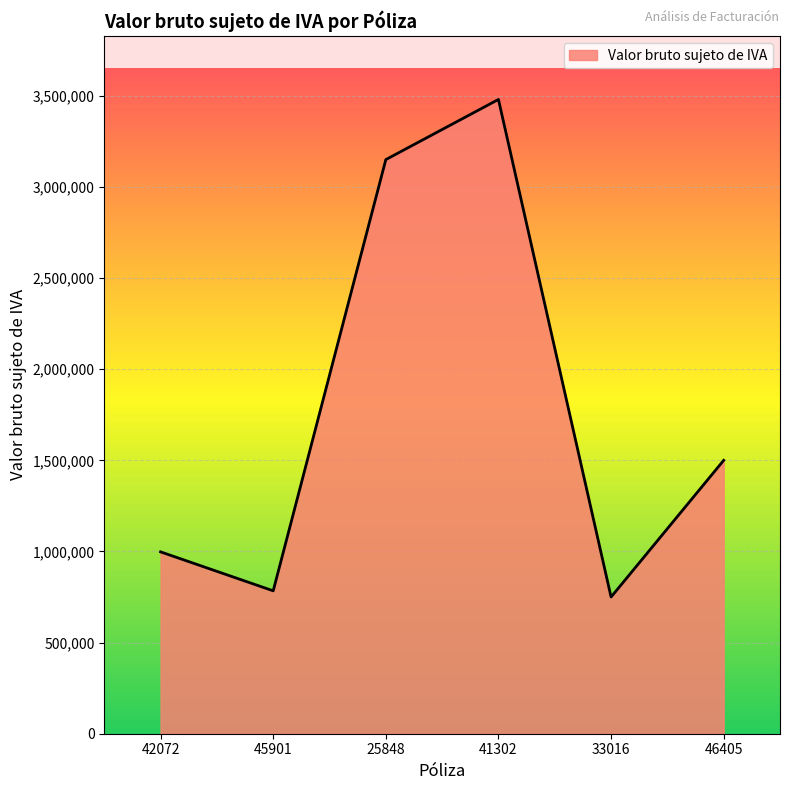

What is the change in value from 25848 to 46405?

-1650000